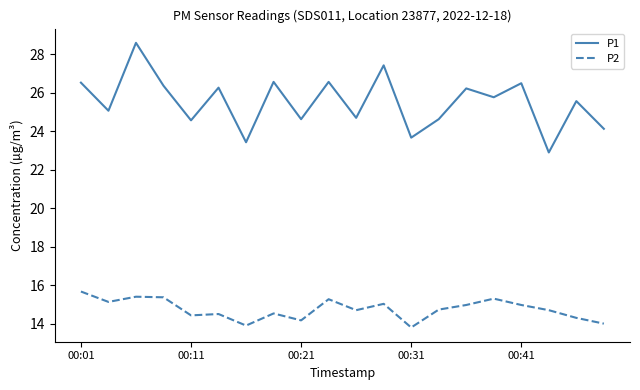

In P2, how many points are lower than both neighbors (excluding endpoints)?

6